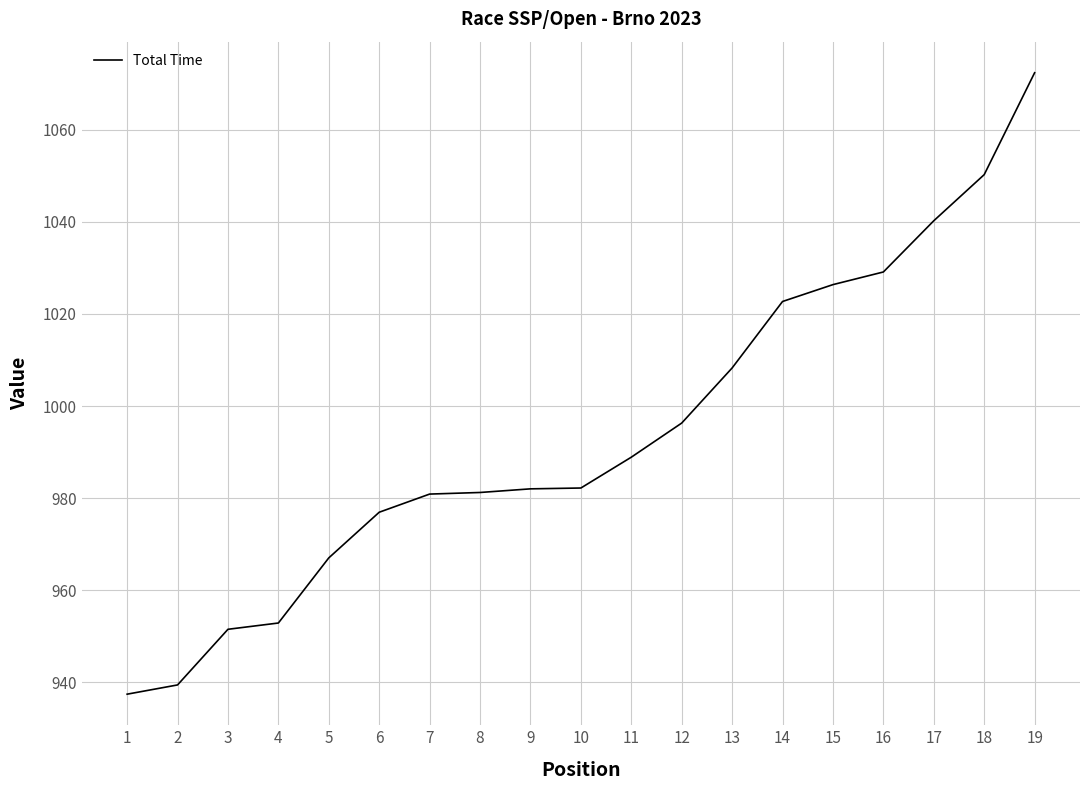

Does the chart have visible grid lines?

Yes